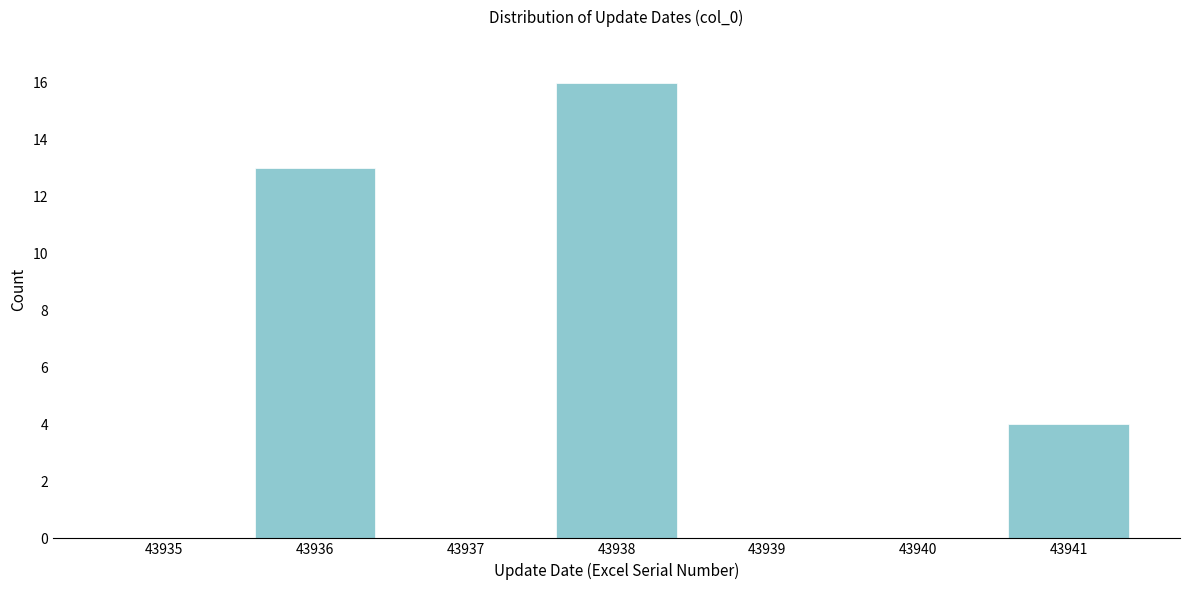

Reading right to left, extract all data points from this chart.

43941=4	43940=0	43939=0	43938=16	43937=0	43936=13	43935=0